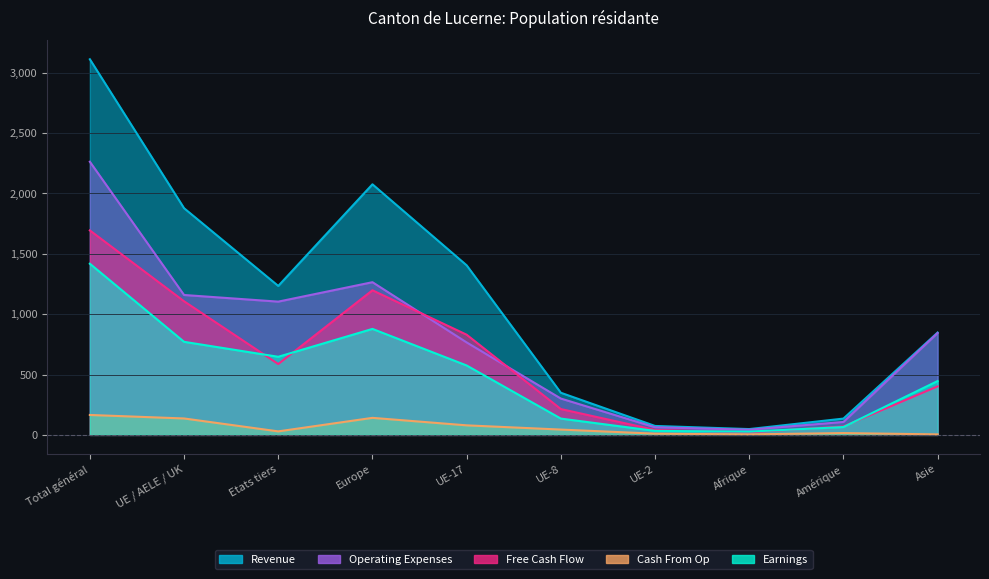

Is the value of Revenue at UE-8 greater than the value of Free Cash Flow at Total général?

No